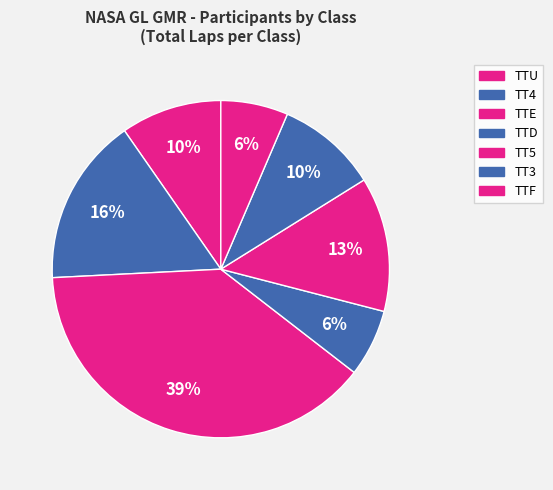

How many slices are in this pie chart?

7